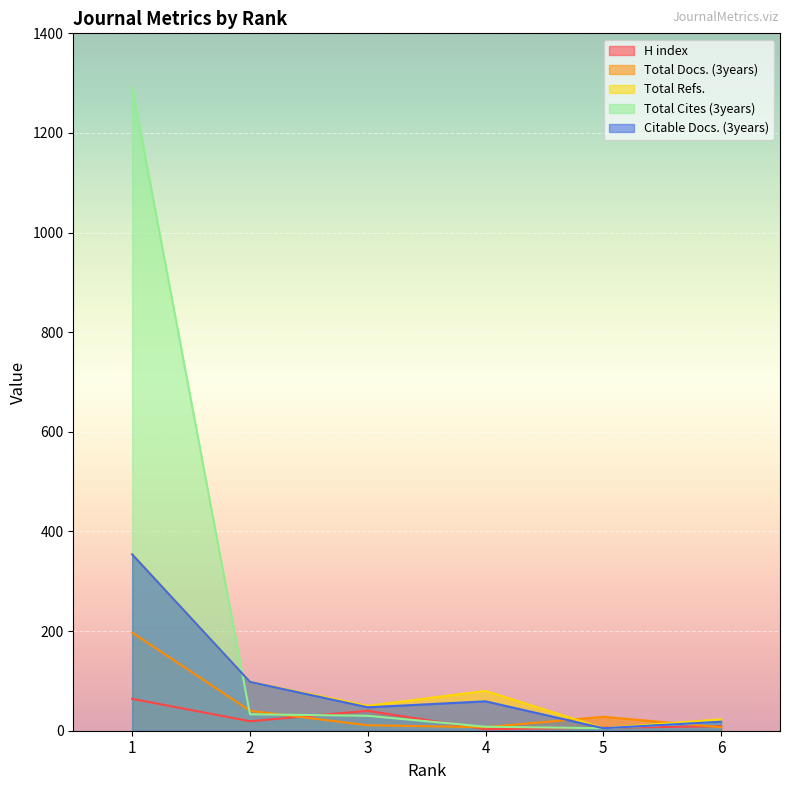

List the series in order of their peak value, lowest first.

H index, Total Docs. (3years), Citable Docs. (3years), Total Refs., Total Cites (3years)